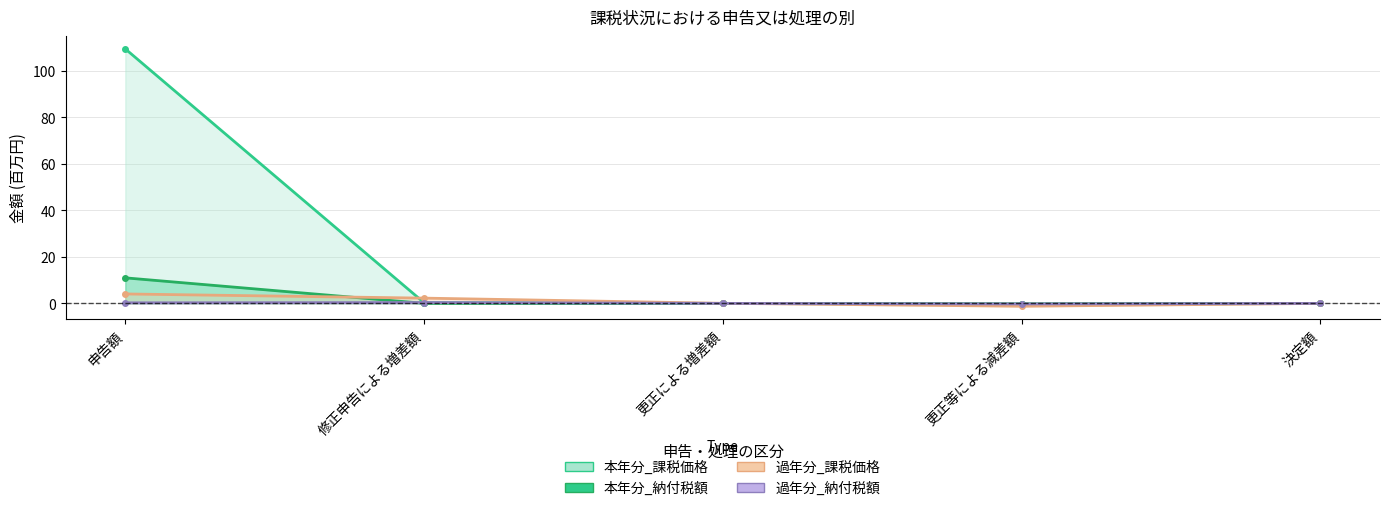

Which series has the widest spread of values?

本年分_課税価格